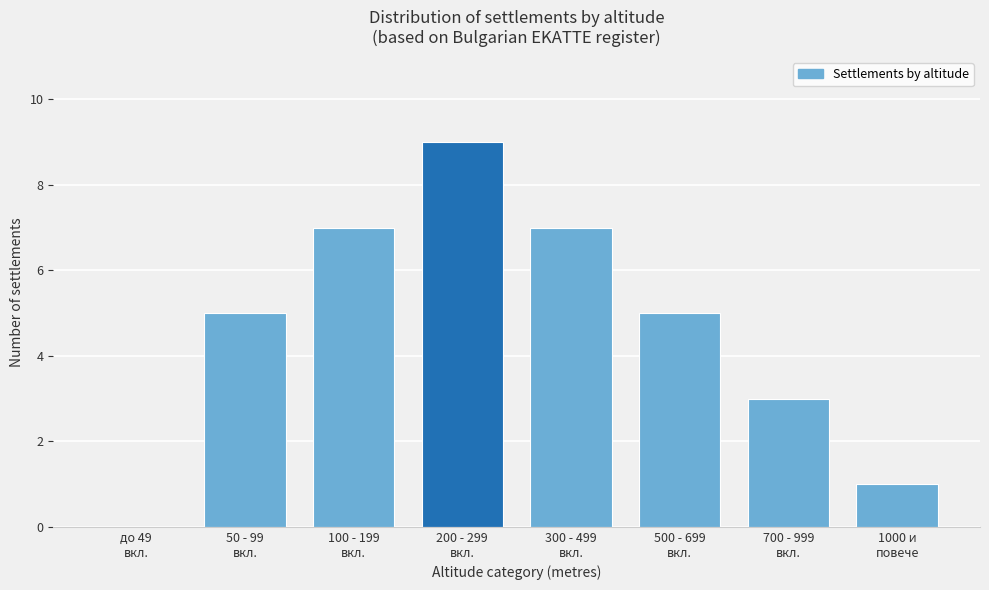

What is the maximum value shown in the chart?

9